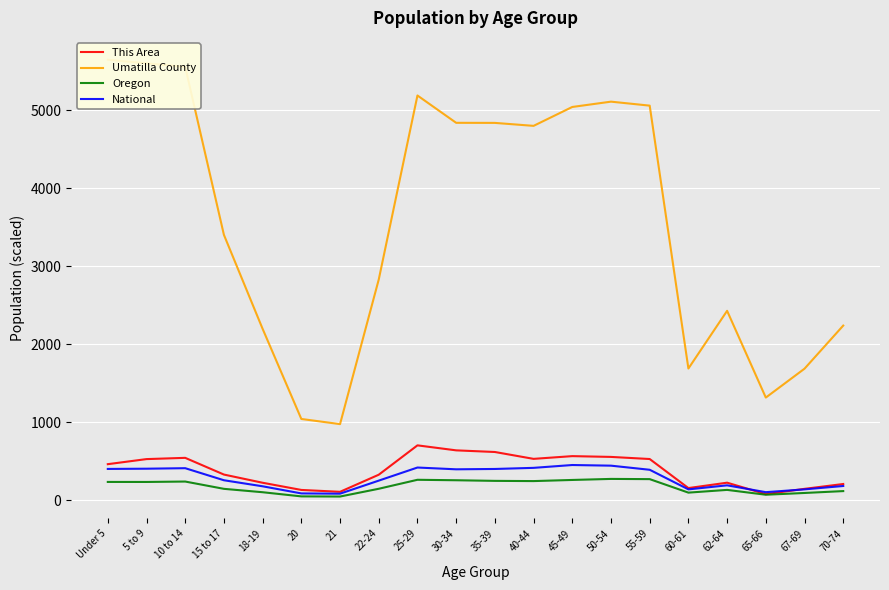

What is the label of the 6th point from the right?

55-59